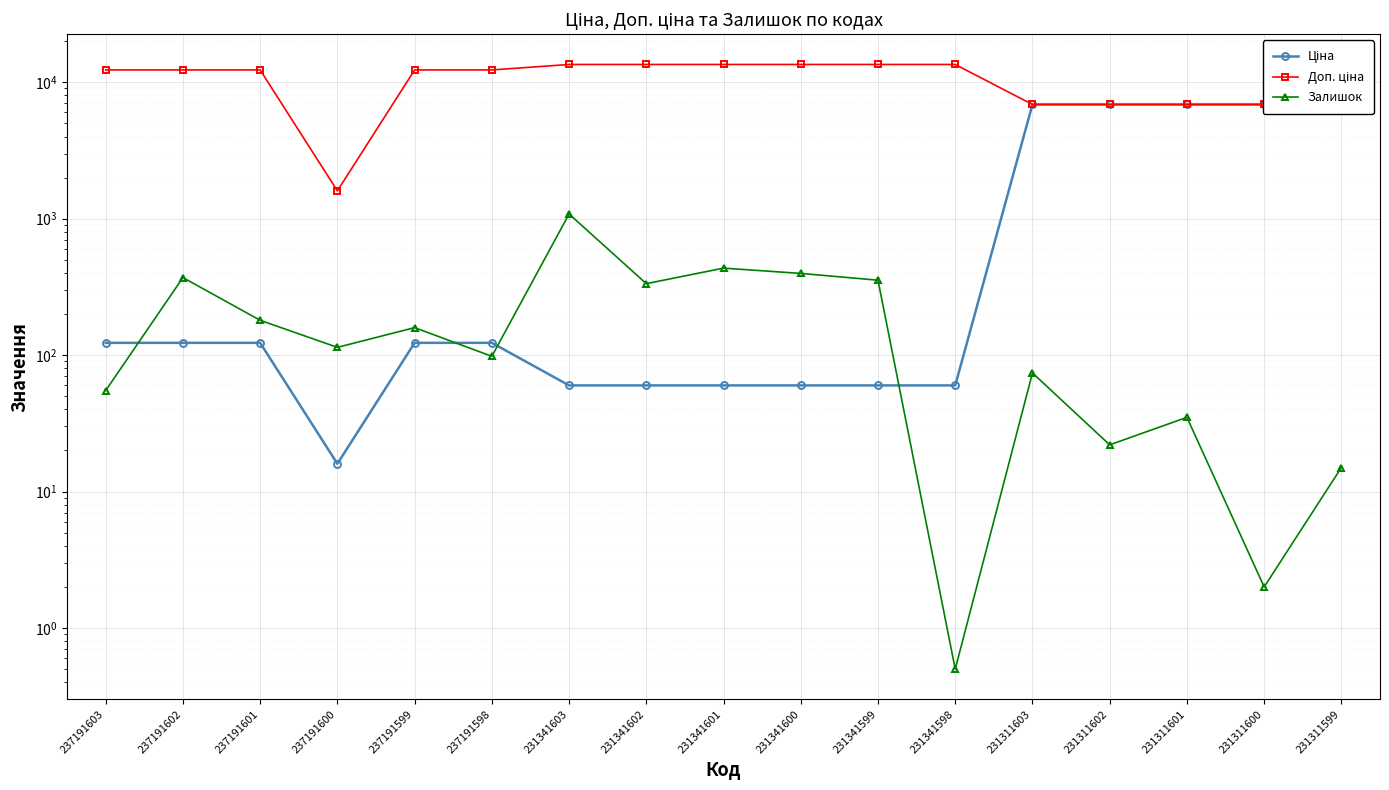

Reading left to right, extract all data points from this chart.

Ціна: 237191603=123.0	237191602=123.0	237191601=123.0	237191600=16.0	237191599=123.0	237191598=123.0	231341603=60.0	231341602=60.0	231341601=60.0	231341600=60.0	231341599=60.0	231341598=60.0	231311603=6869.4	231311602=6869.4	231311601=6869.4	231311600=6869.4	231311599=6869.4
Доп. ціна: 237191603=12302.0	237191602=12302.0	237191601=12302.0	237191600=1599.0	237191599=12302.0	237191598=12302.0	231341603=13493.2	231341602=13493.2	231341601=13493.2	231341600=13493.2	231341599=13493.2	231341598=13493.2	231311603=6869.4	231311602=6869.4	231311601=6869.4	231311600=6869.4	231311599=6869.4
Залишок: 237191603=55.0	237191602=370.0	237191601=180.0	237191600=114.0	237191599=159.0	237191598=98.0	231341603=1082.0	231341602=334.0	231341601=434.0	231341600=397.0	231341599=354.0	231341598=0.5	231311603=74.0	231311602=22.0	231311601=35.0	231311600=2.0	231311599=15.0